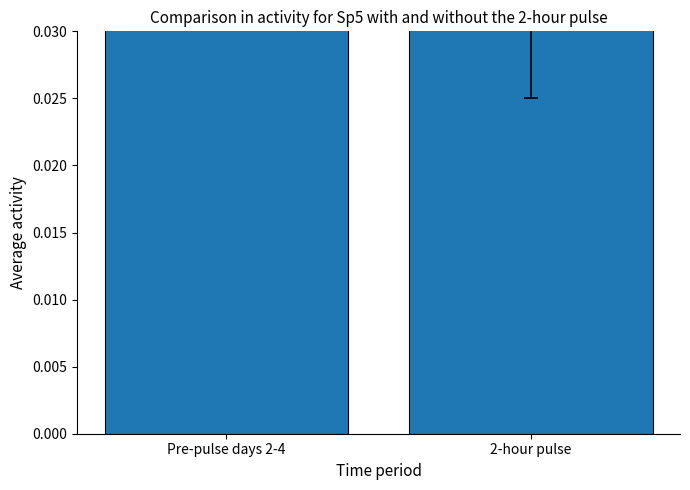

The value at Pre-pulse days 2-4 is 0.1. True or false?

False